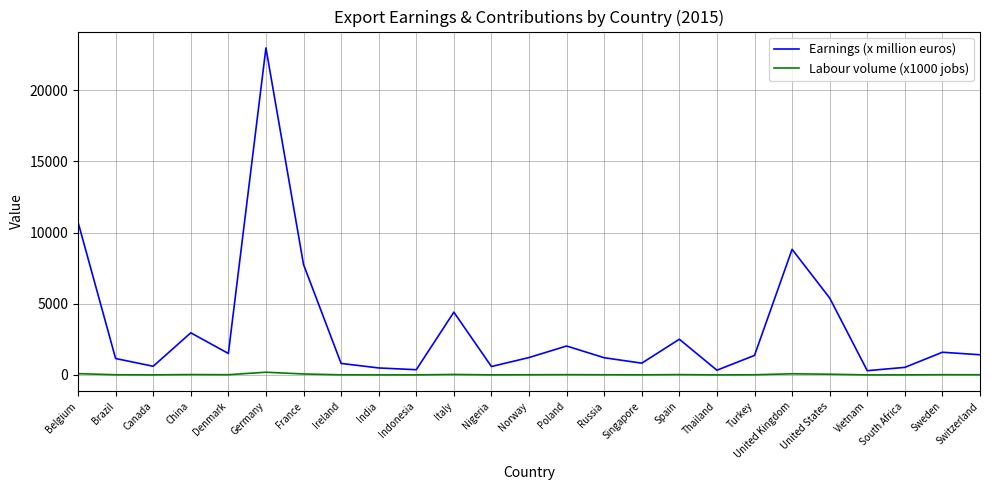

Which series has the widest spread of values?

Earnings (x million euros)